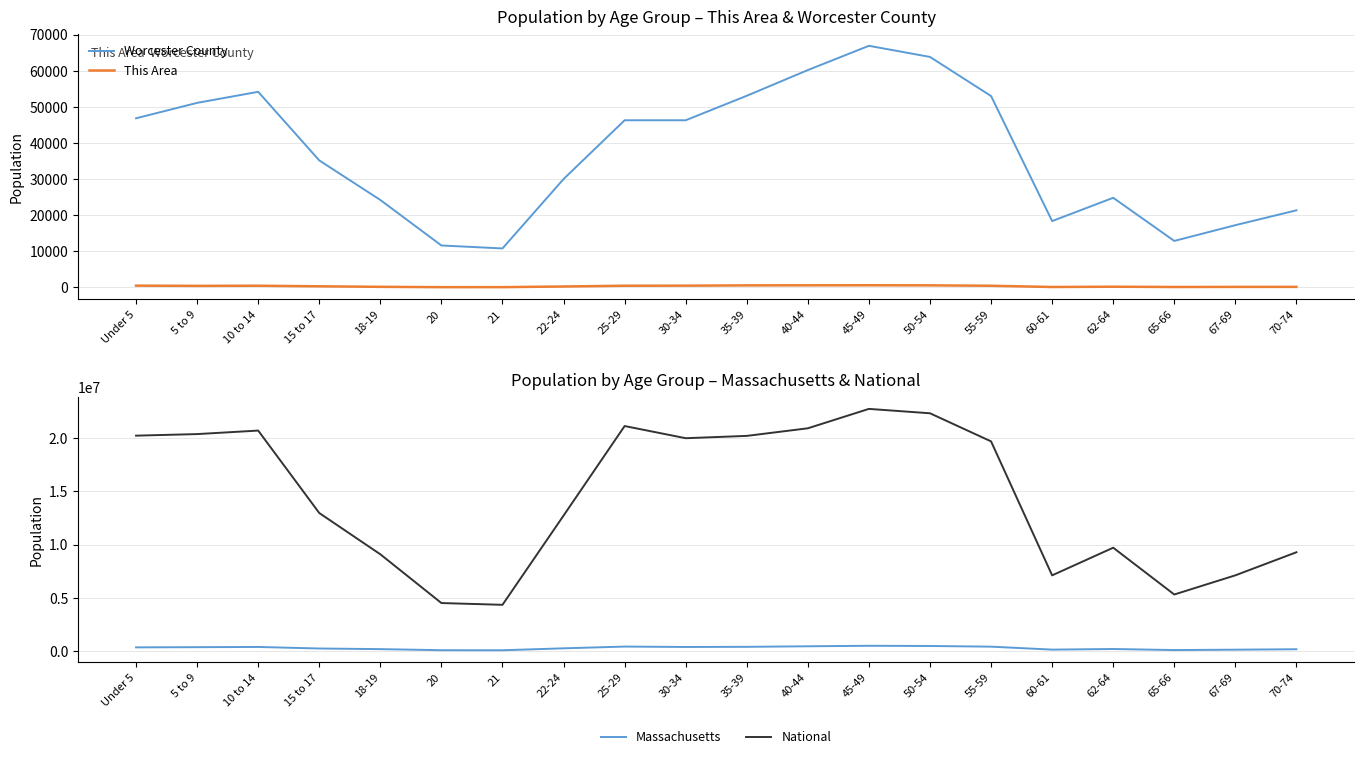

At which category does the chart reach its peak across all series?

45-49